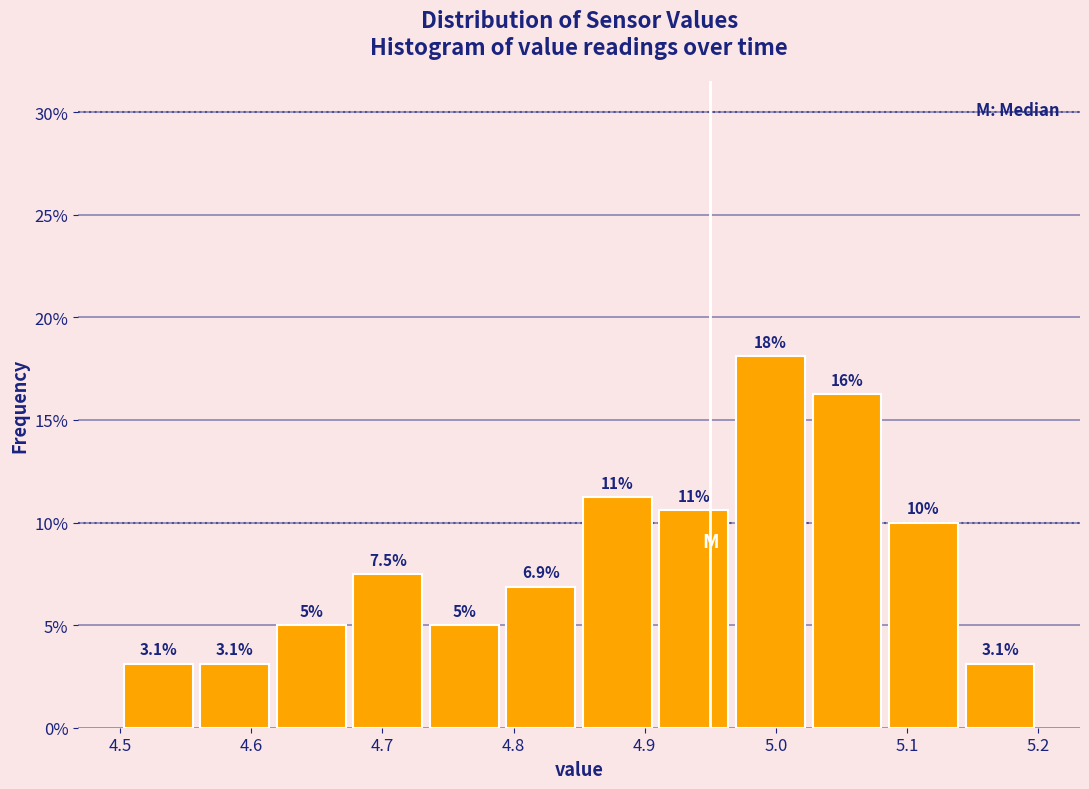

Which range on the x-axis has the tallest bar?

4.97 to 5.03